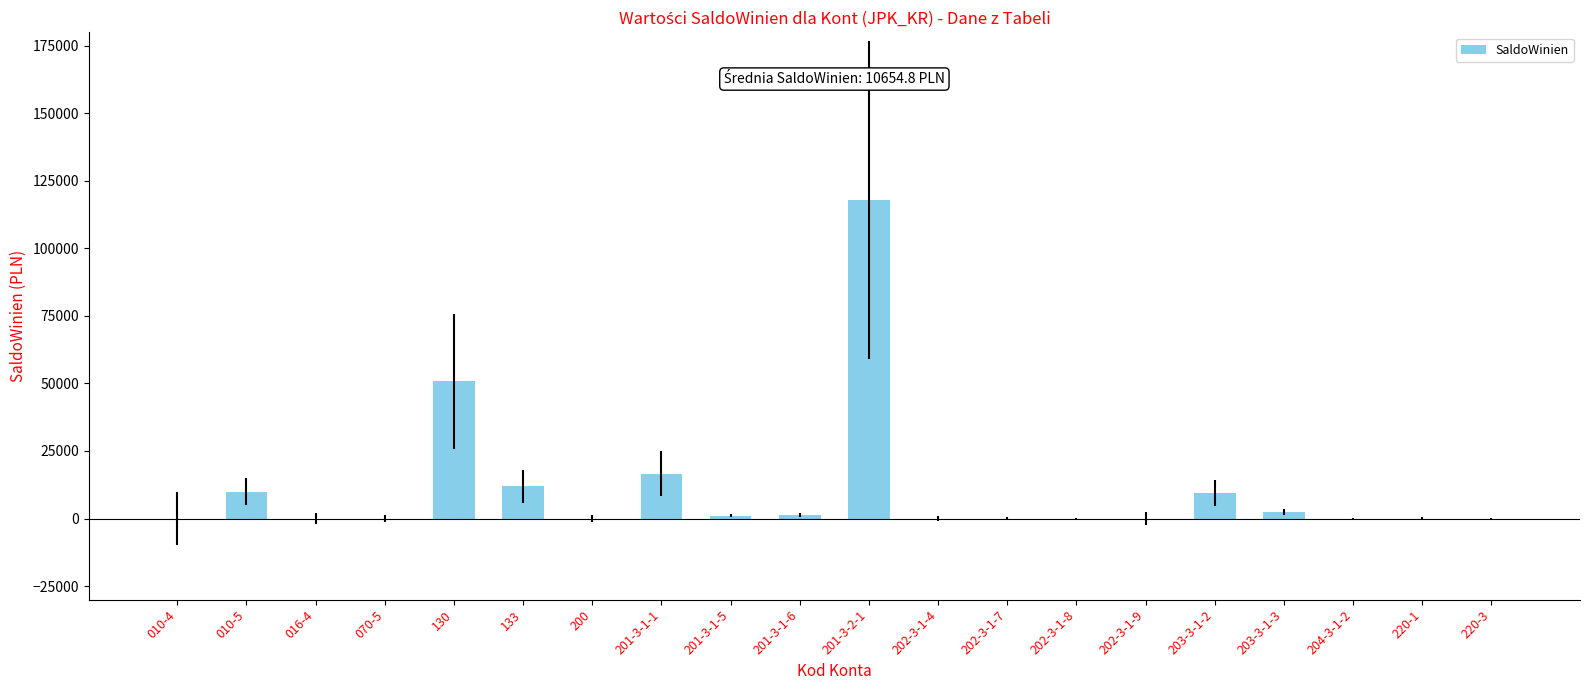

The value at 204-3-1-2 is 0.0. True or false?

True